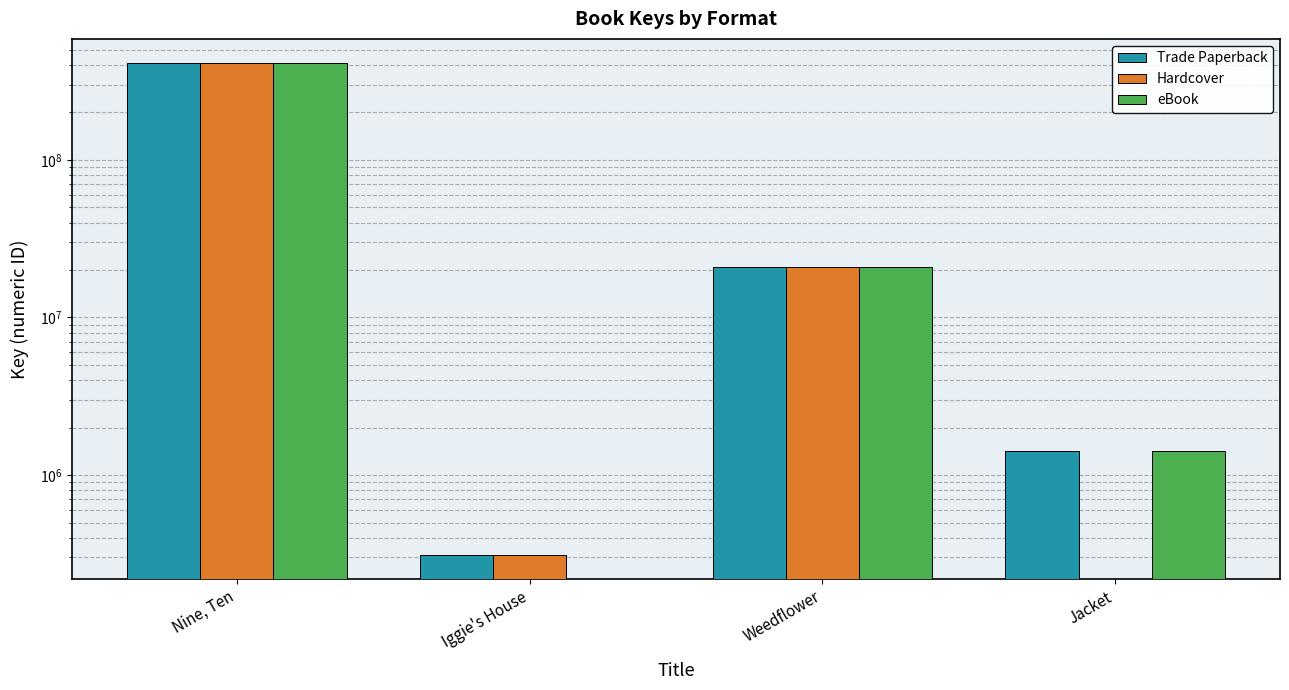

How many bars are there in each group?

3